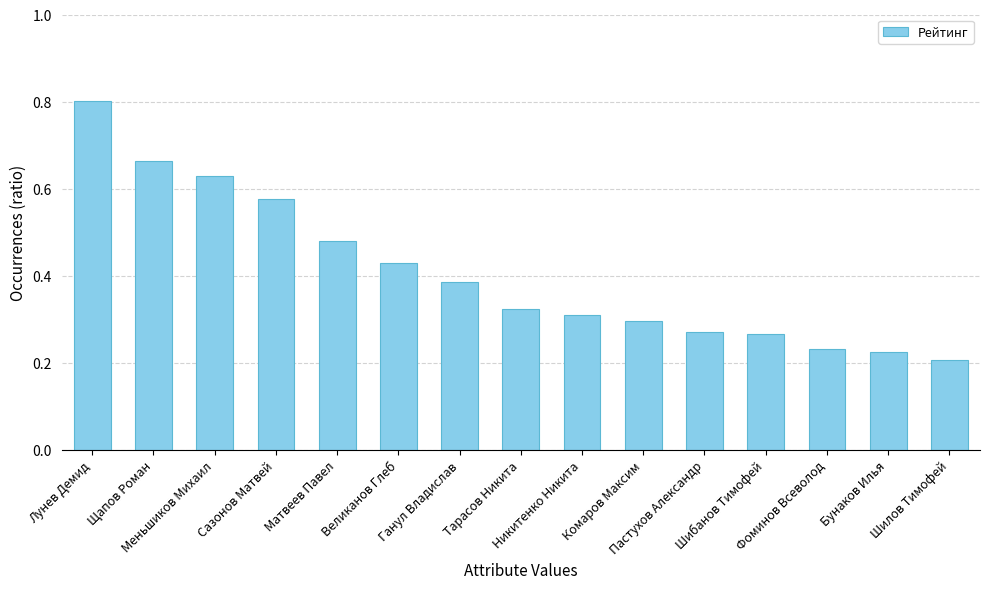

What is the sum of all values?

6.1